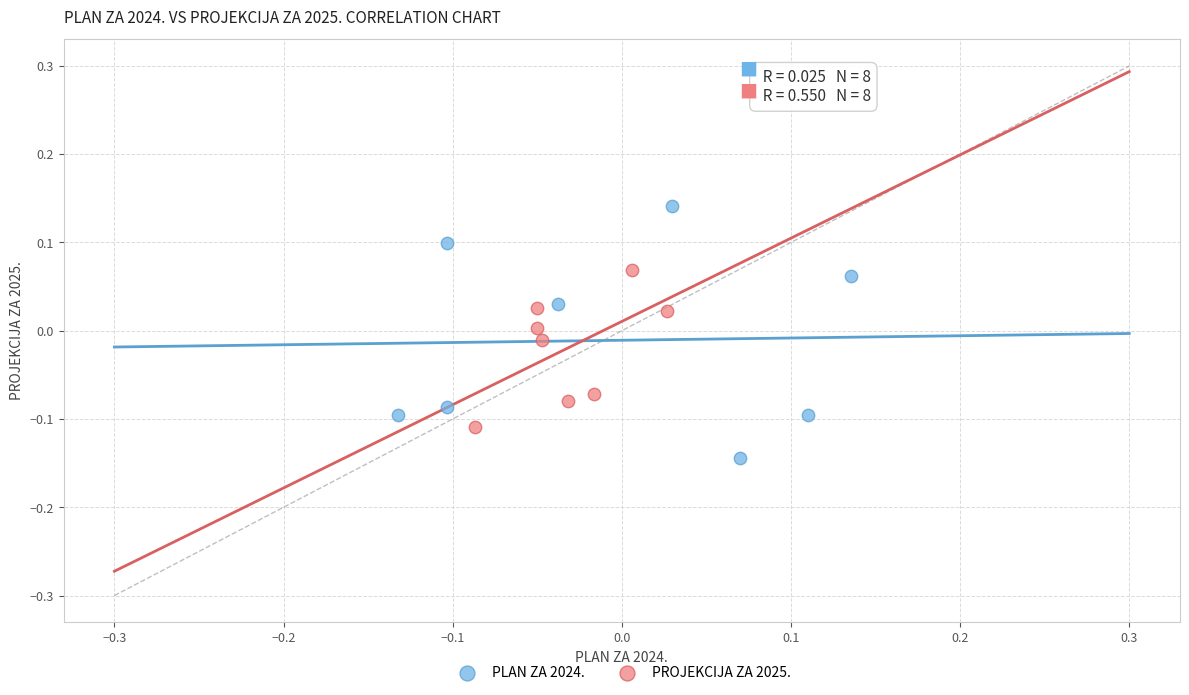

Which series has the widest spread of Y values?

PLAN ZA 2024.